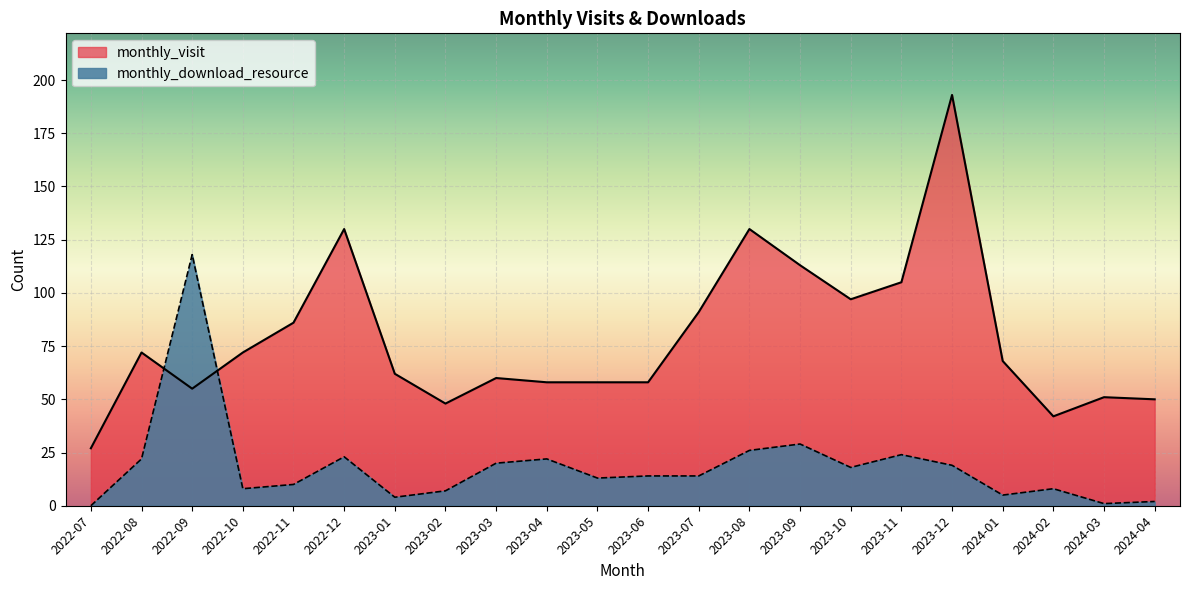

How many lines are shown in the chart?

2